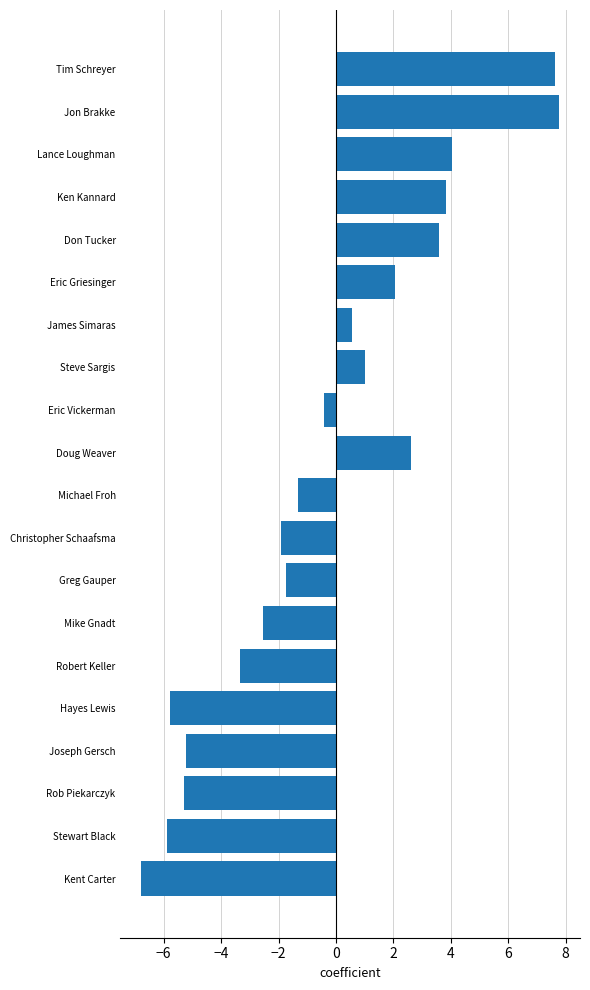

True or false: the data shows -5.8 at Hayes Lewis.

True